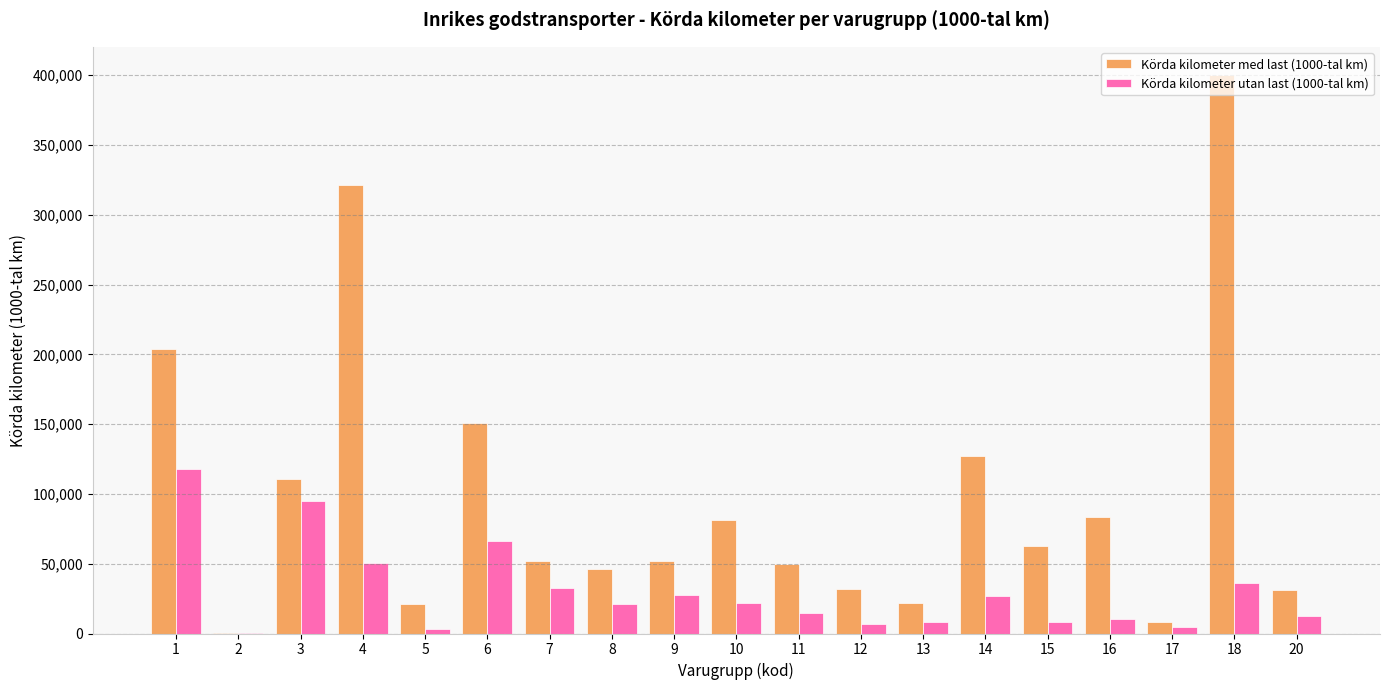

Is it true that Körda kilometer utan last (1000-tal km) equals 36216.3 at 18?

True